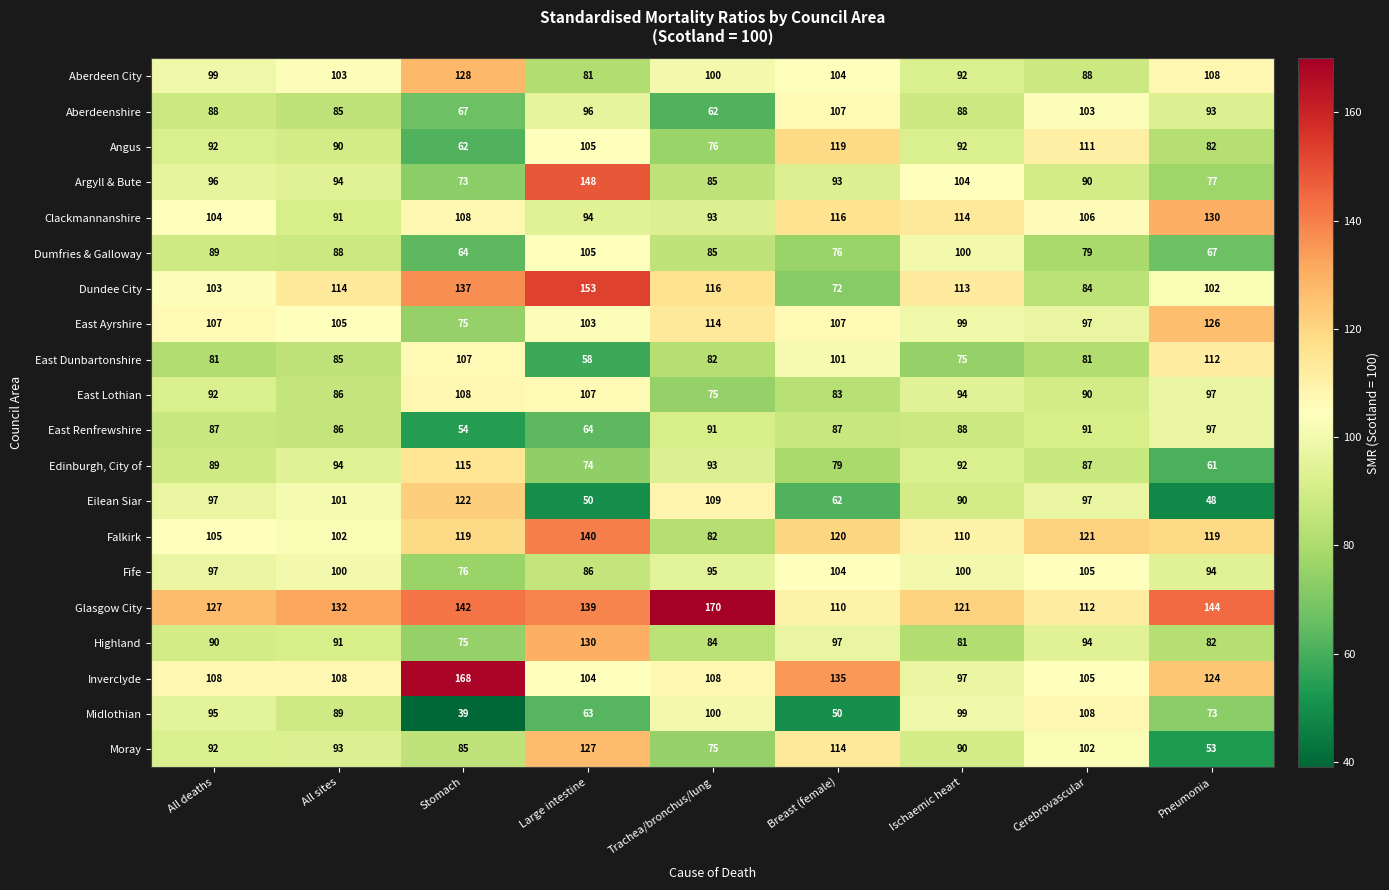

What is the difference between the highest and lowest values at Trachea/bronchus/lung?

108